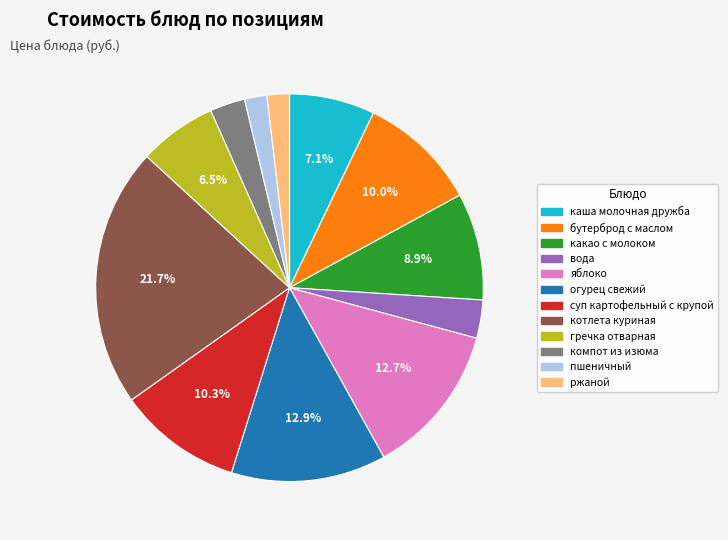

To the nearest percent, what is the difference between the largest and smallest slice percentages?

20%